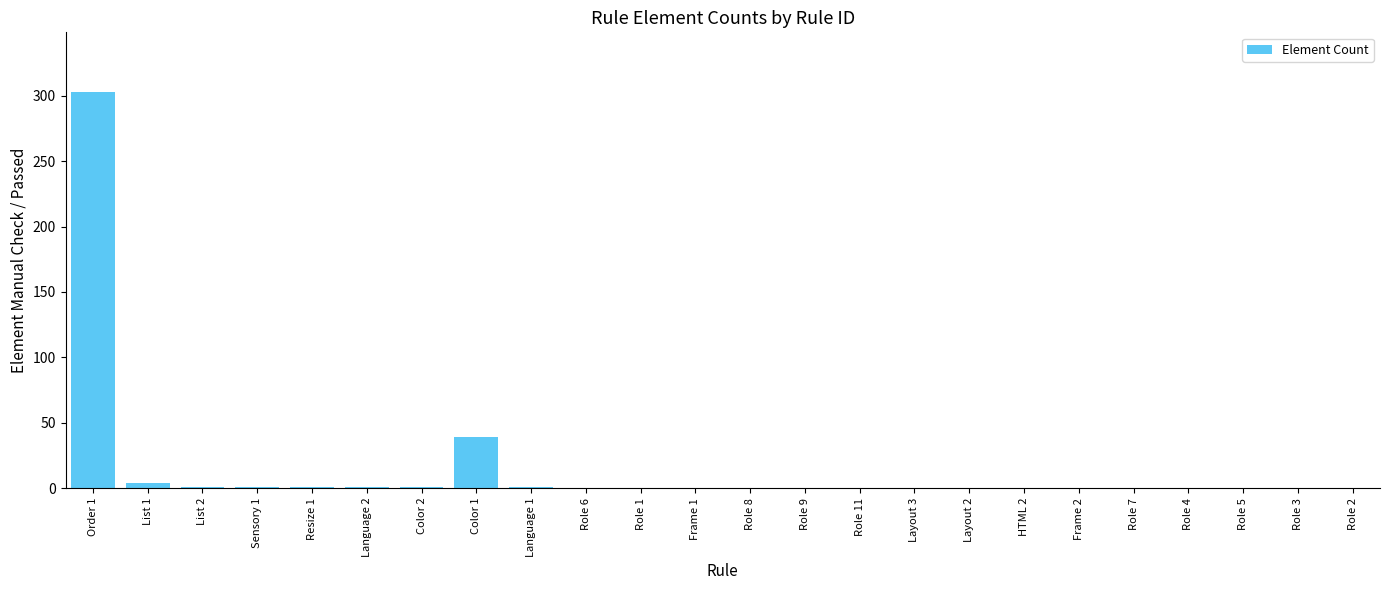

What is the sum of all values?

352